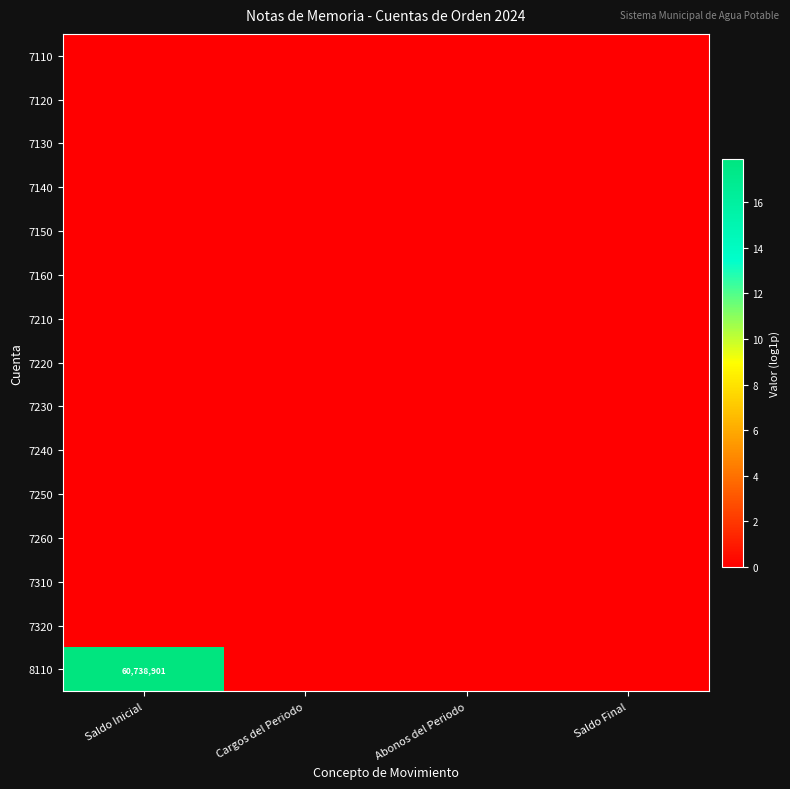

At Saldo Final, list the series in order from smallest to largest.

7110, 7120, 7130, 7140, 7150, 7160, 7210, 7220, 7230, 7240, 7250, 7260, 7310, 7320, 8110